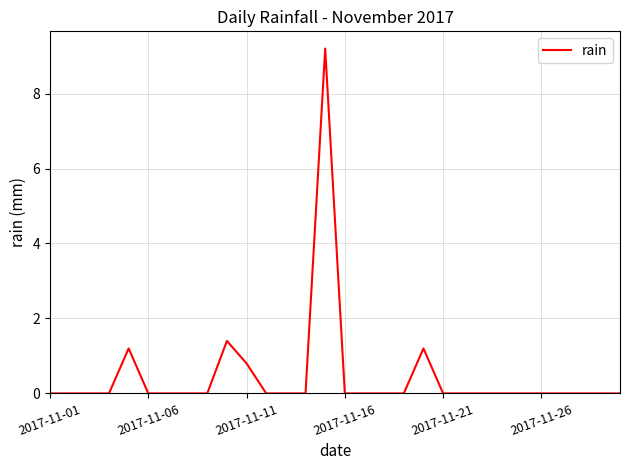

What is the greatest value displayed?

9.2